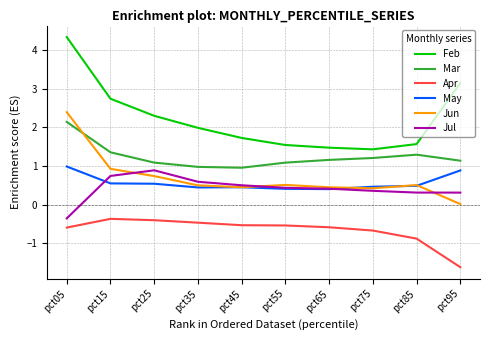

How many series are shown in this chart?

6